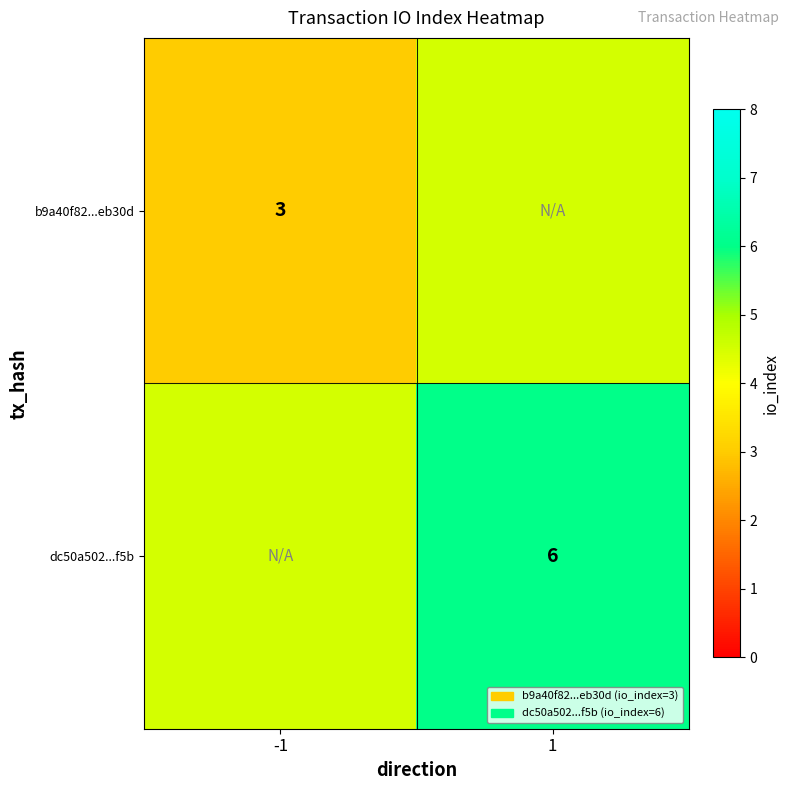

At how many categories does at least one series exceed 3?

2